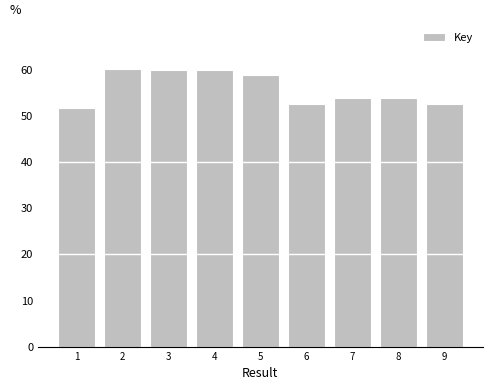

Is it true that the value at 5 is 58.7?

True